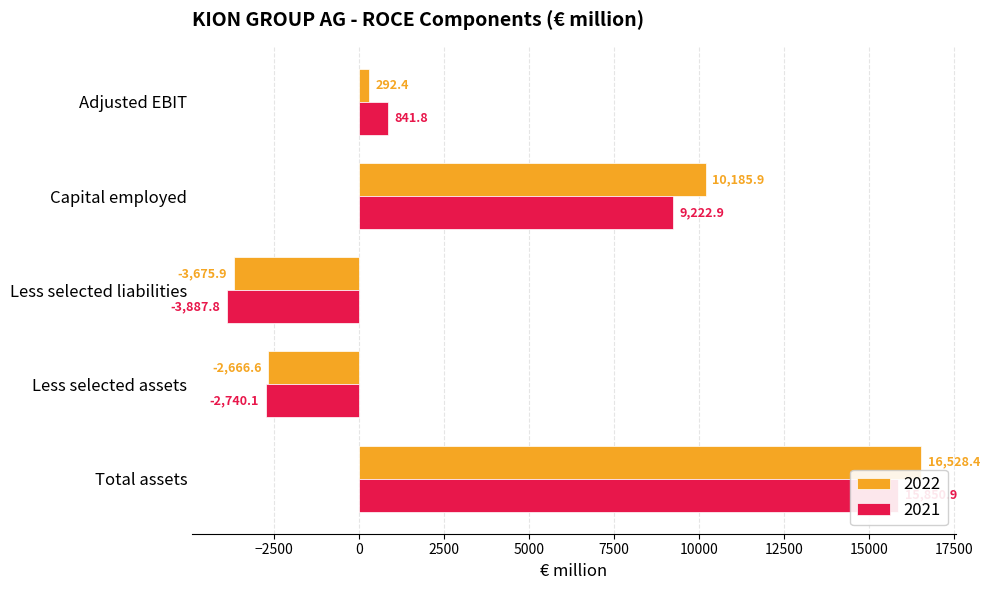

The value of 2022 at Less selected assets is -2666.6. True or false?

True